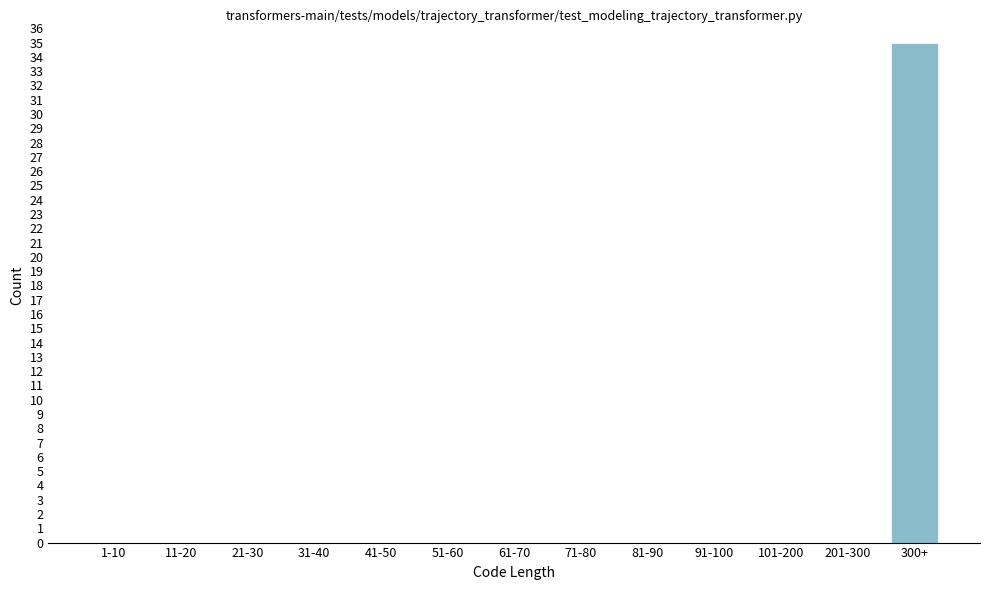

Reading left to right, transcribe all the data shown in this chart.

1-10=0	11-20=0	21-30=0	31-40=0	41-50=0	51-60=0	61-70=0	71-80=0	81-90=0	91-100=0	101-200=0	201-300=0	300+=35